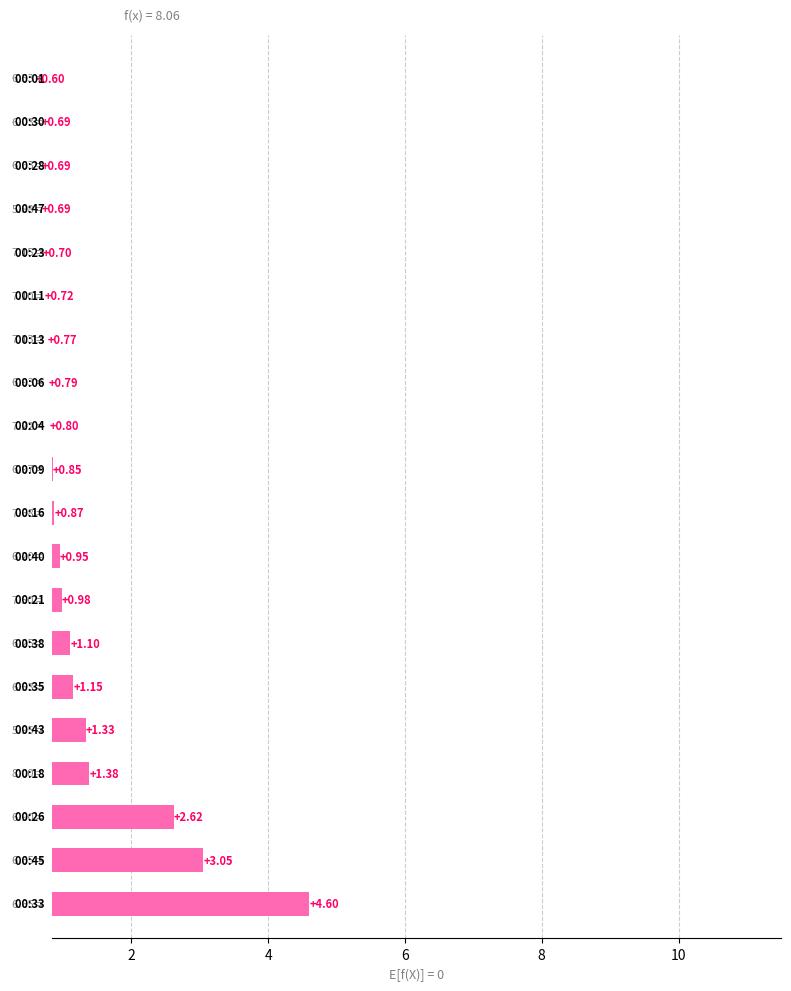

The chart shows a value of 0.9 at 9. True or false?

True